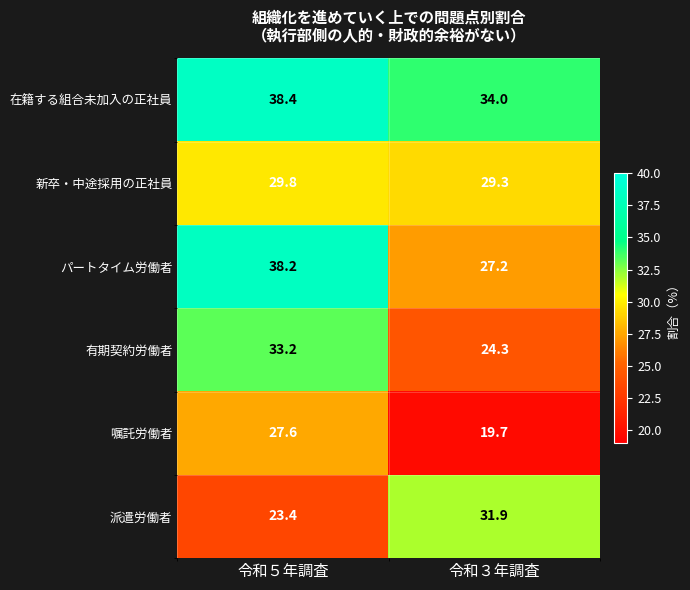

Reading left to right, list all the values displayed in this chart.

在籍する組合未加入の正社員: 38.4	34.0
新卒・中途採用の正社員: 29.8	29.3
パートタイム労働者: 38.2	27.2
有期契約労働者: 33.2	24.3
嘱託労働者: 27.6	19.7
派遣労働者: 23.4	31.9